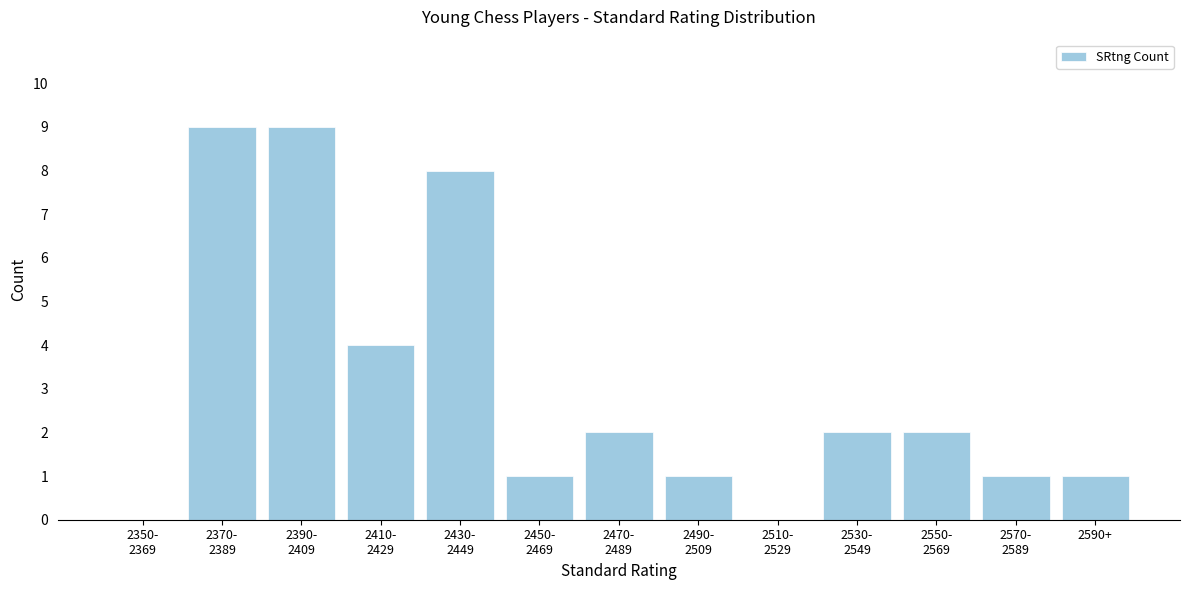

What is the sum of all values?

40